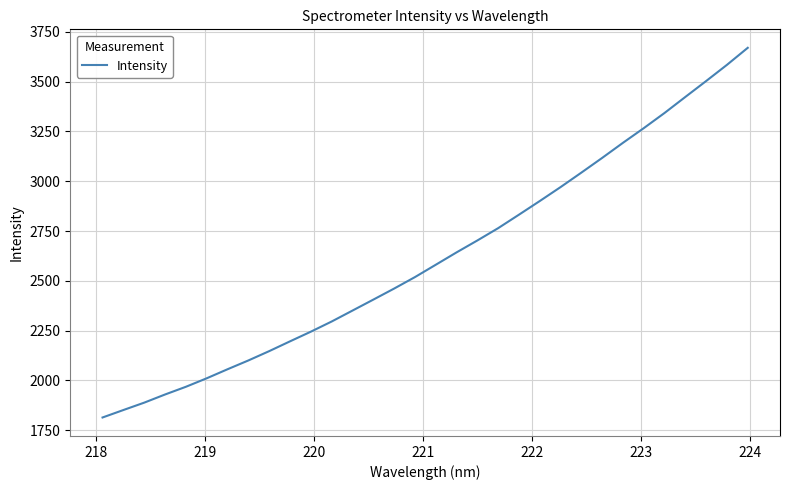

What is the difference between the maximum and minimum values?

1856.5